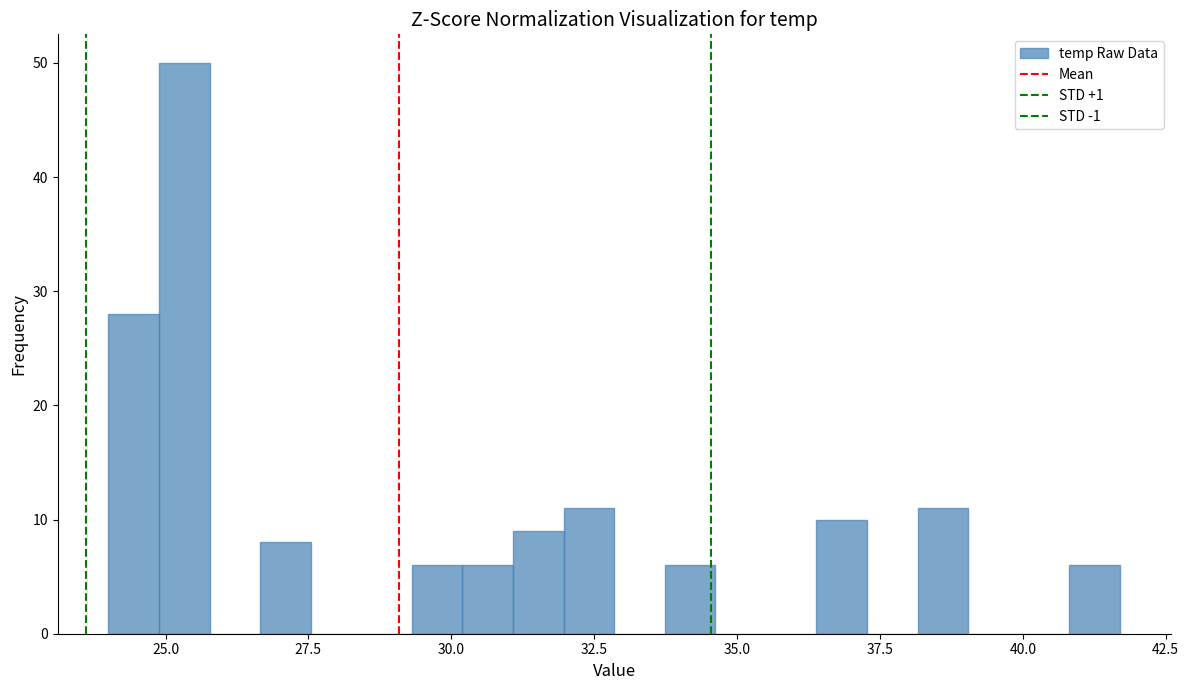

Read against the x-axis, roughly where is the centre of the tallest bar?

25.5